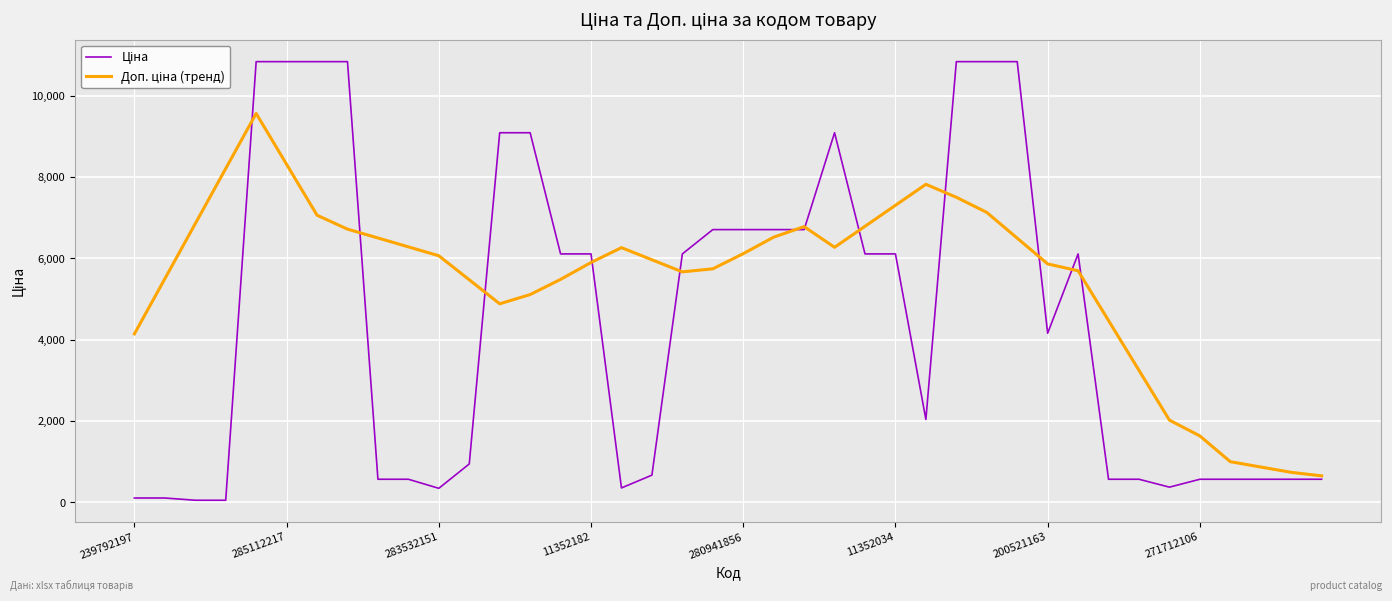

What is the label of the 37th point from the right?

11352182